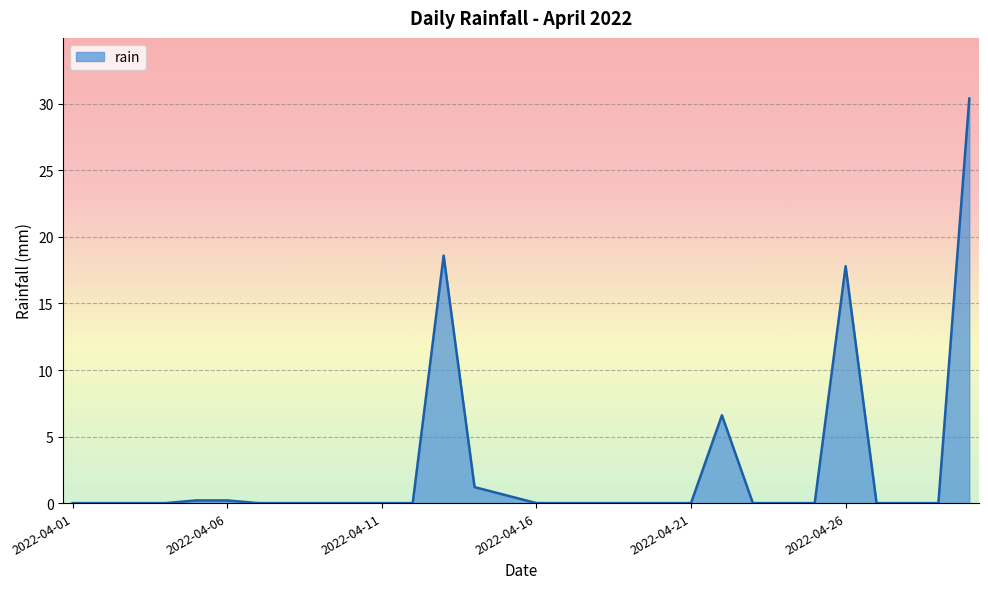

What is the difference between the maximum and minimum values?

30.4